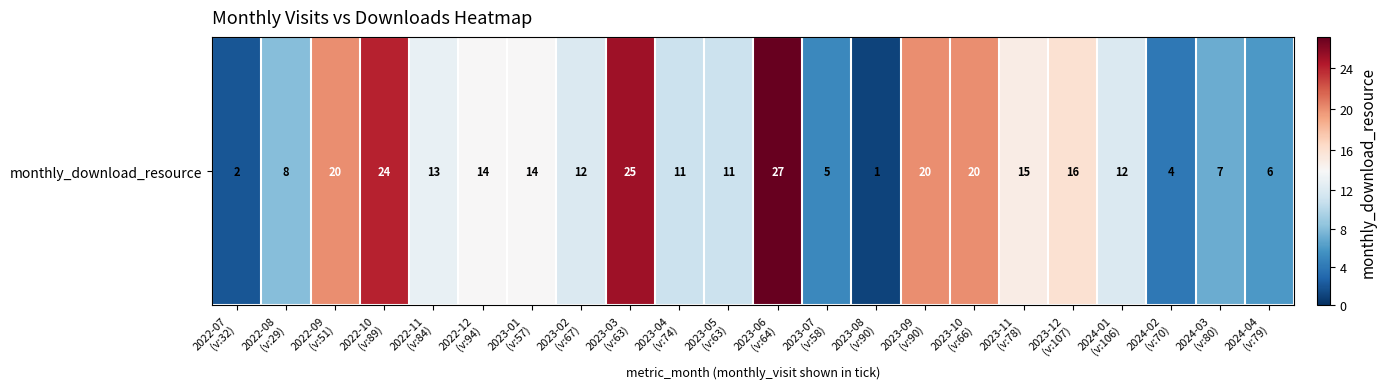

How many data points does each series have?

22